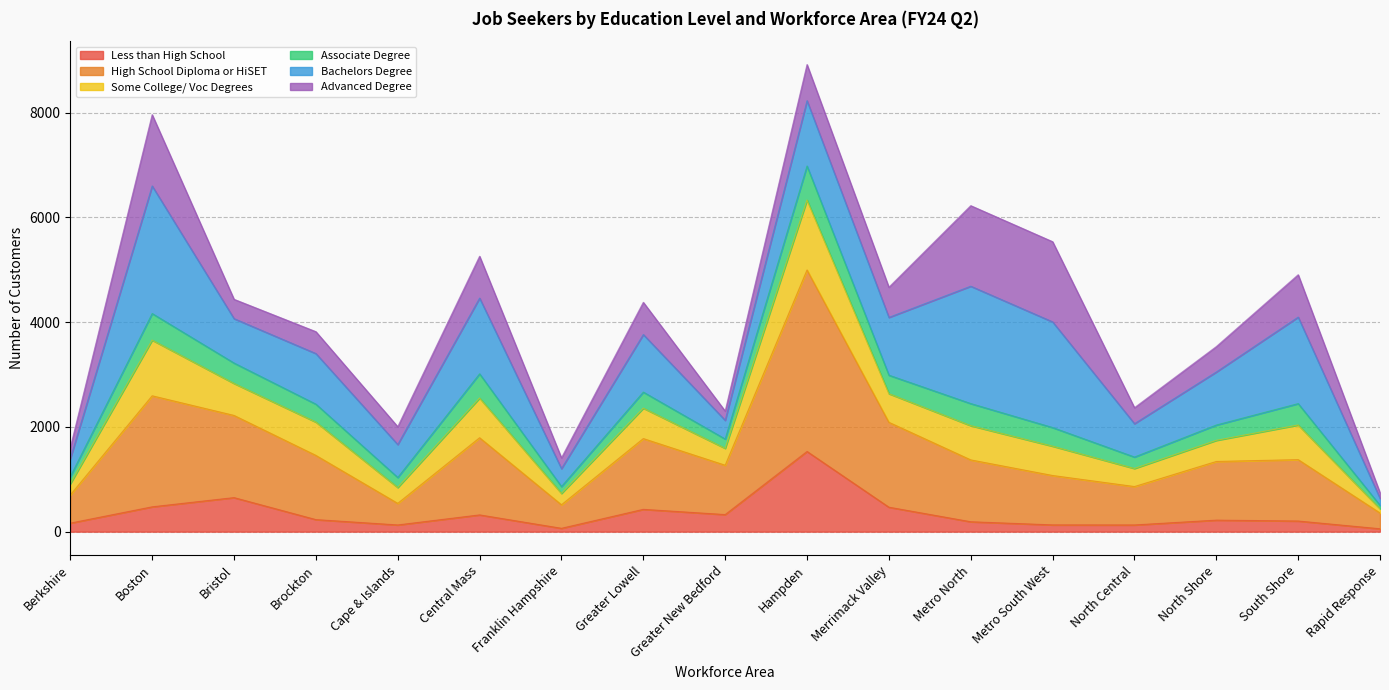

True or false: High School Diploma or HiSET and Some College/ Voc Degrees cross at least once.

False